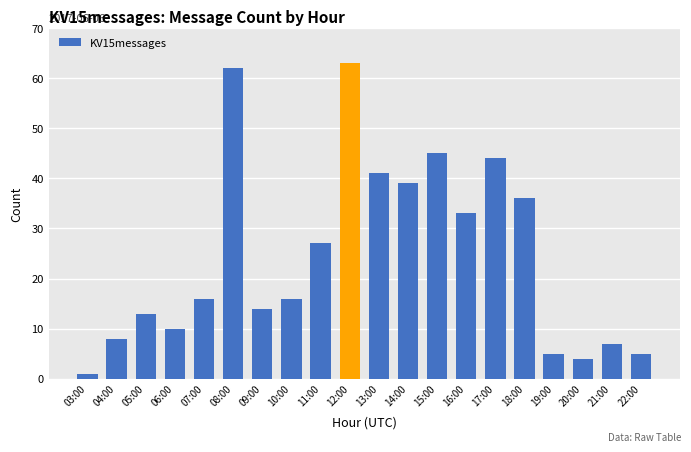

Which label corresponds to the largest value in the chart?

12:00